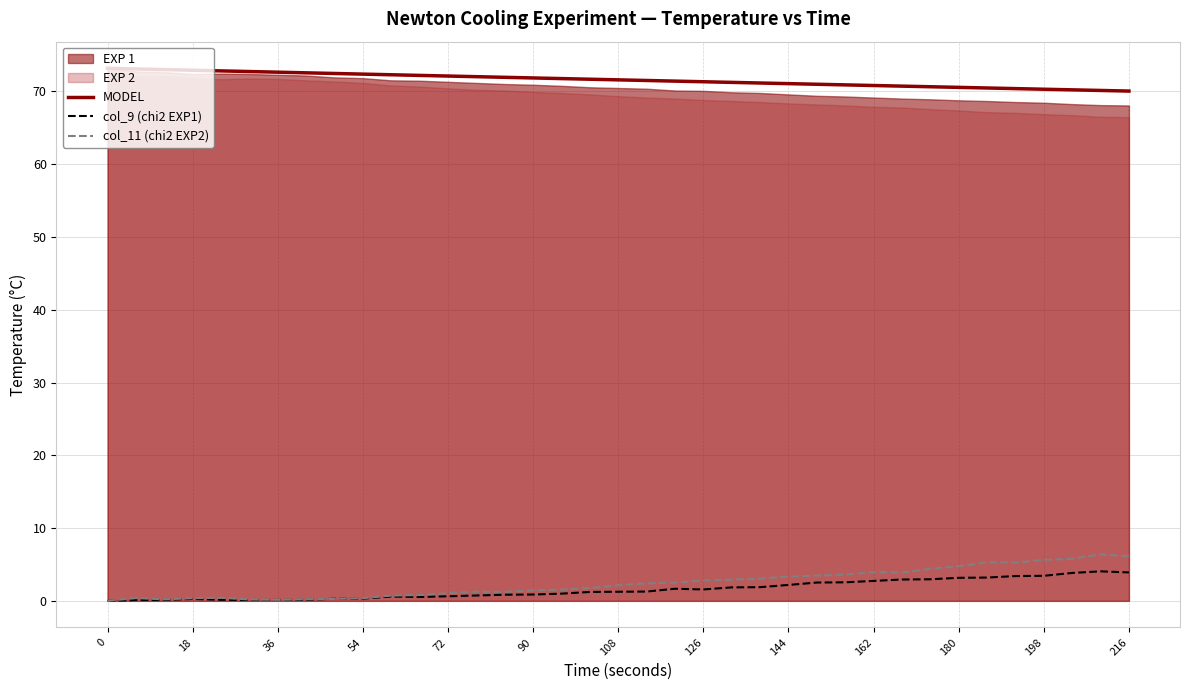

What is the greatest value displayed?

73.2